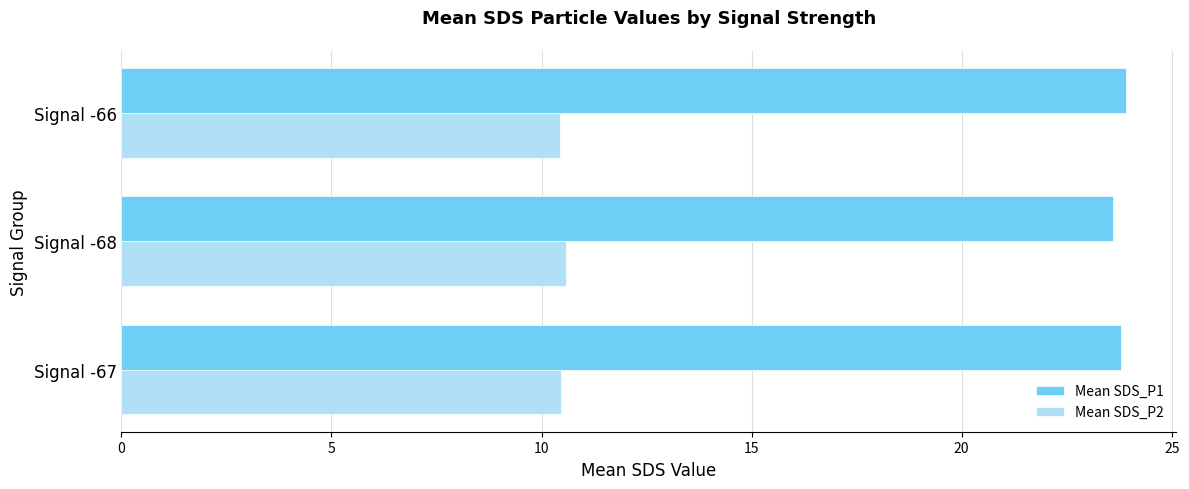

Count the Mean SDS_P2 values in the range 10 to 11.

3